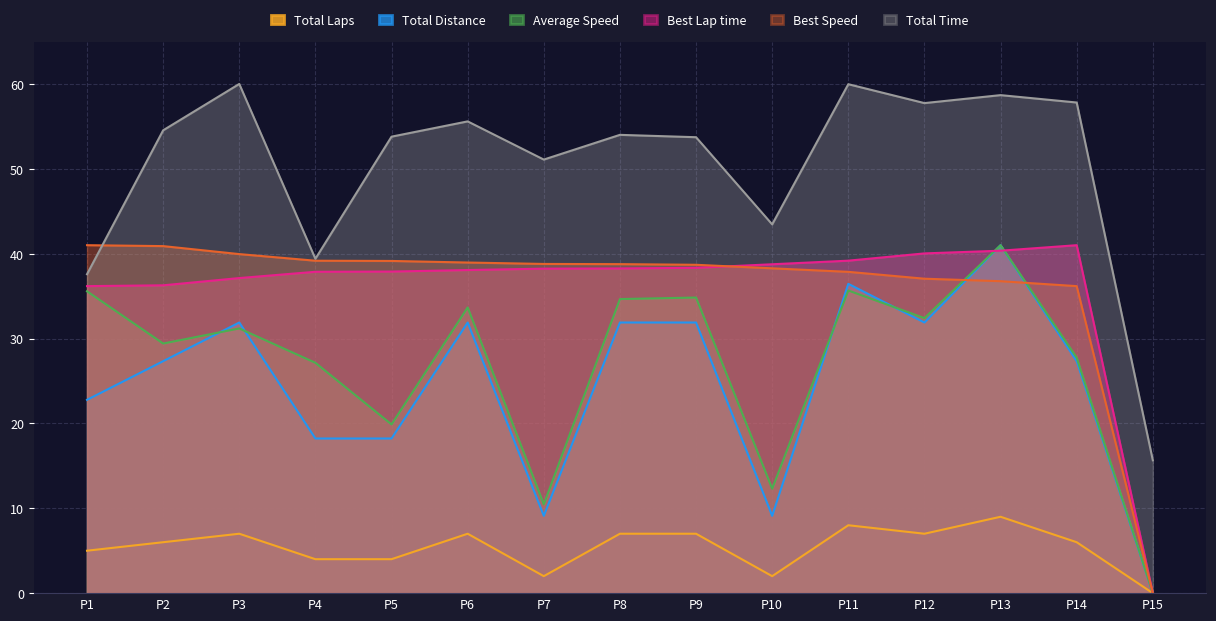

How many data points in Average Speed are less than 31?

7